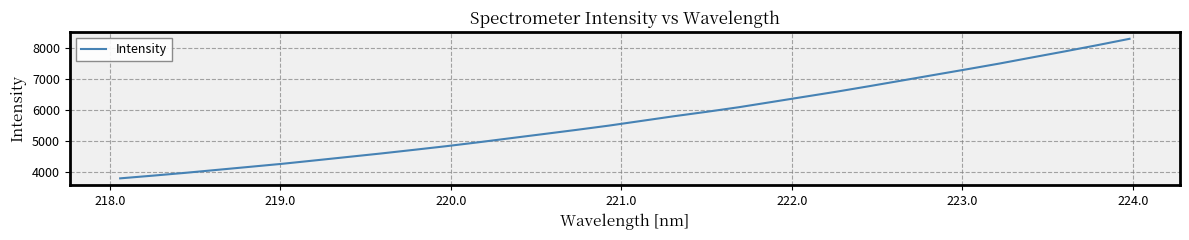

True or false: there are more than 1 points higher than both neighbors.

False